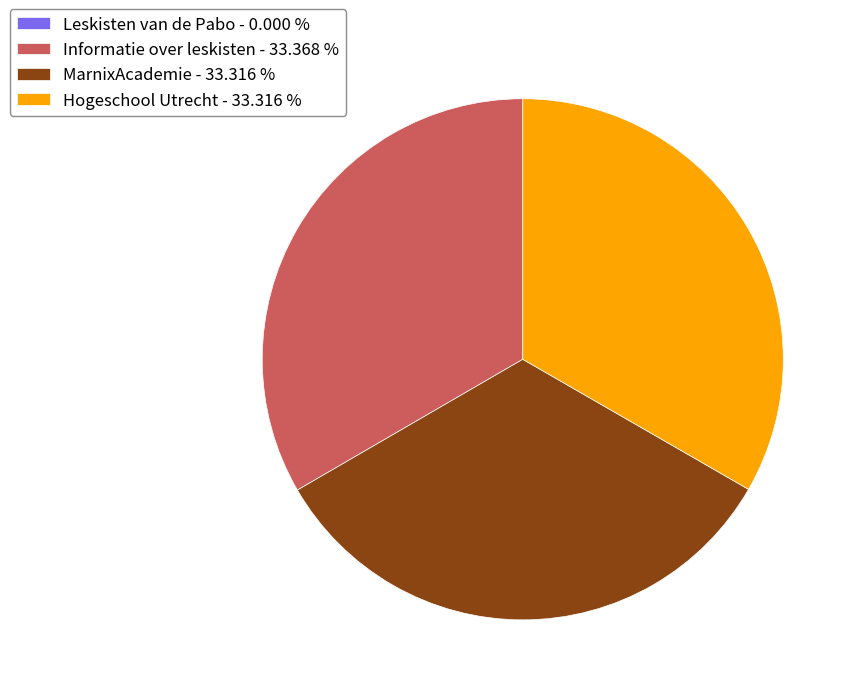

Does MarnixAcademie represent more than half of the total?

No